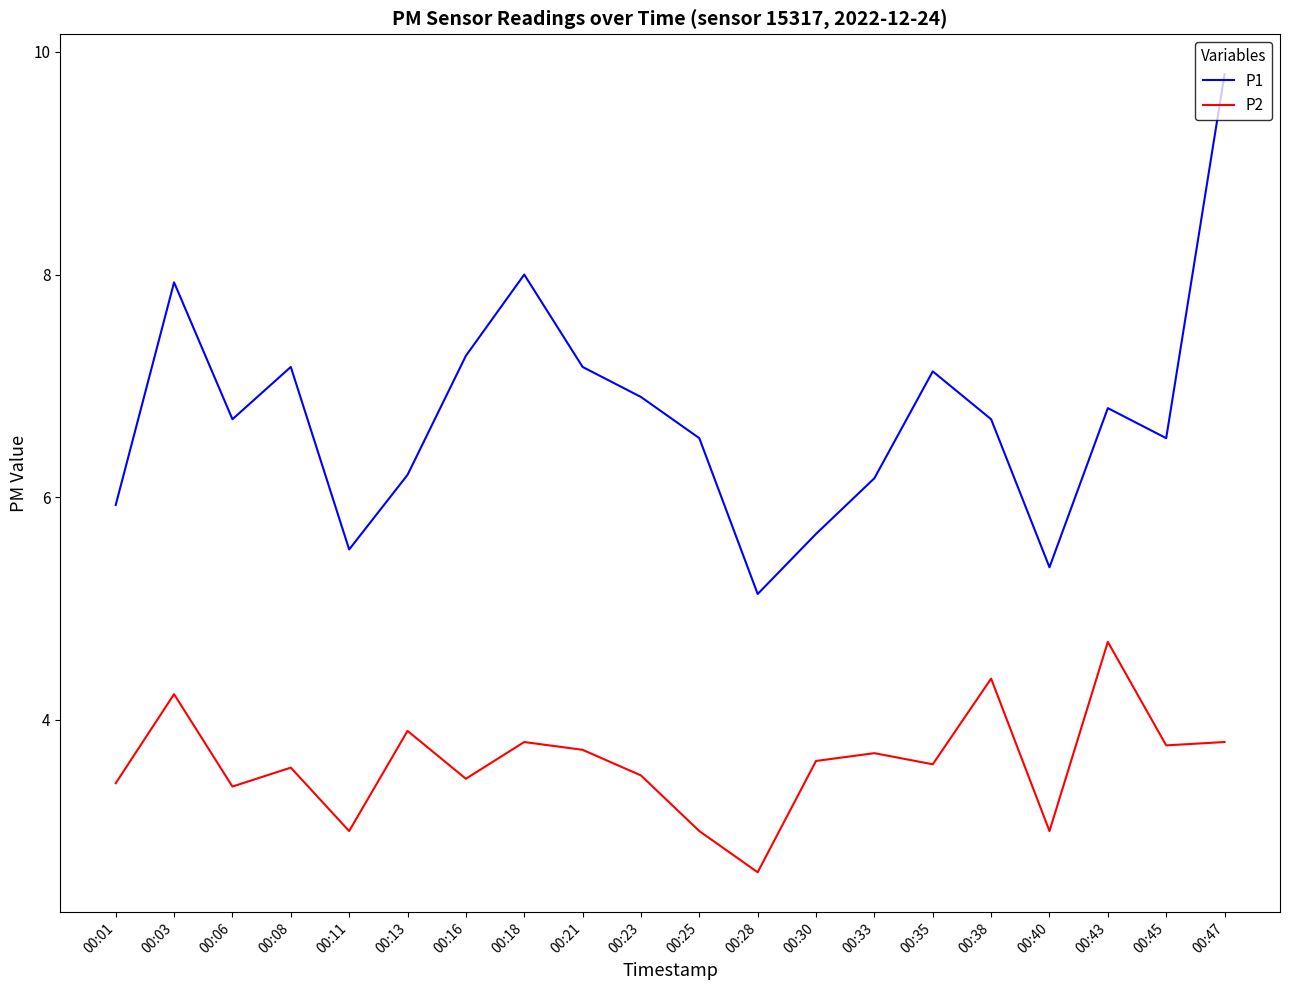

What is the approximate value of P1 at 00:21?

7.2